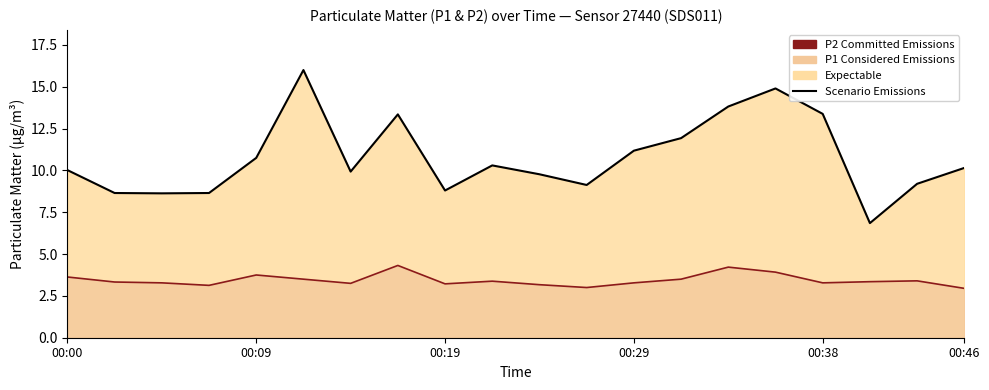

True or false: P2 Committed Line and P1 Scenario Line intersect in this chart.

False